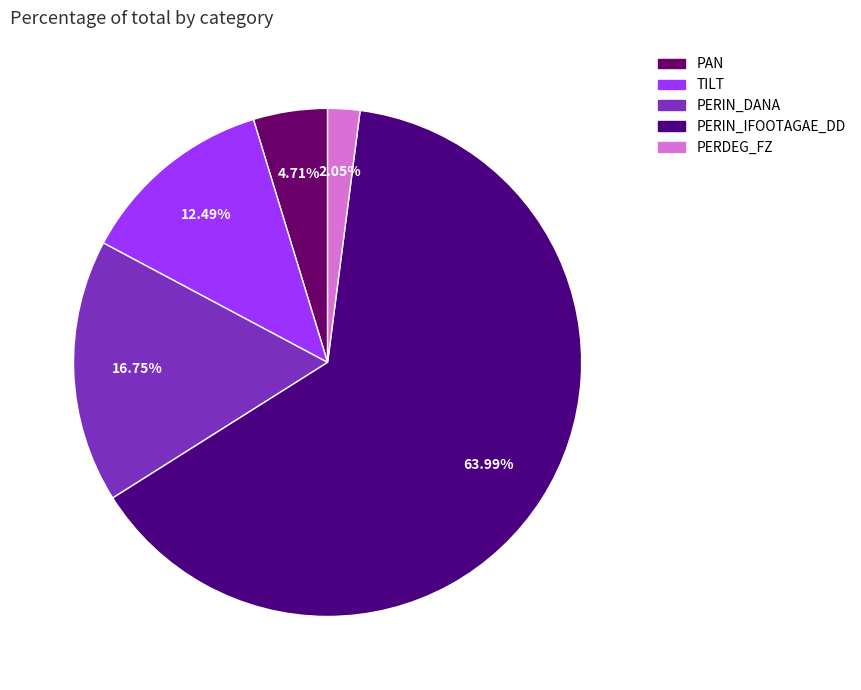

Count the number of slices in the pie.

5